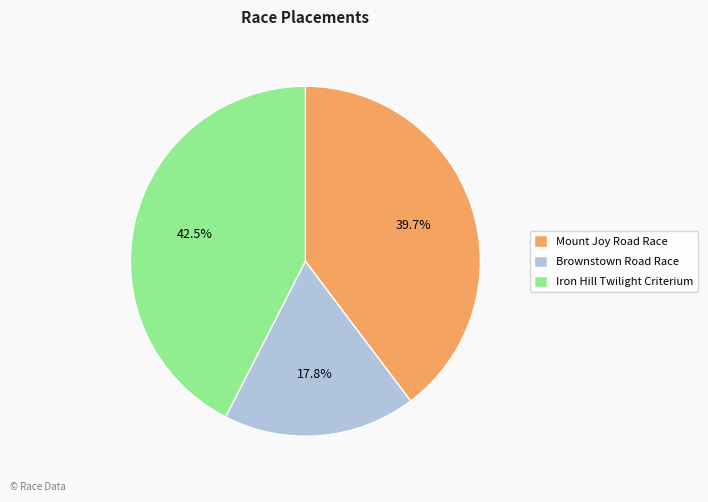

How many segments does this pie chart have?

3